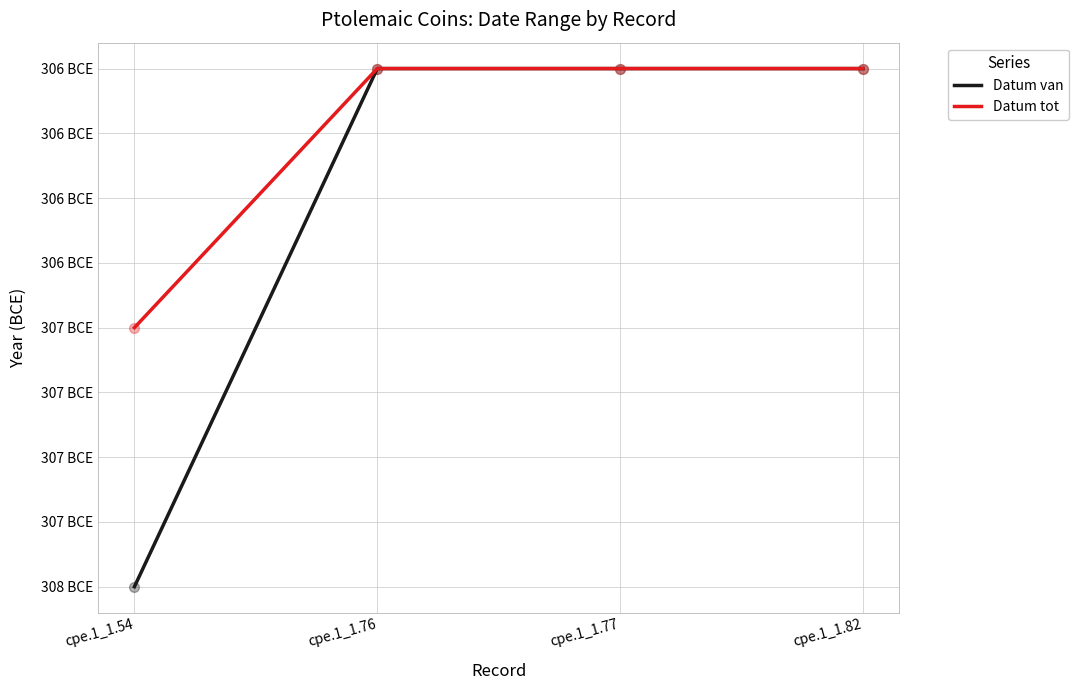

Is the value of Datum van at cpe.1_1.77 greater than the value of Datum tot at cpe.1_1.82?

No